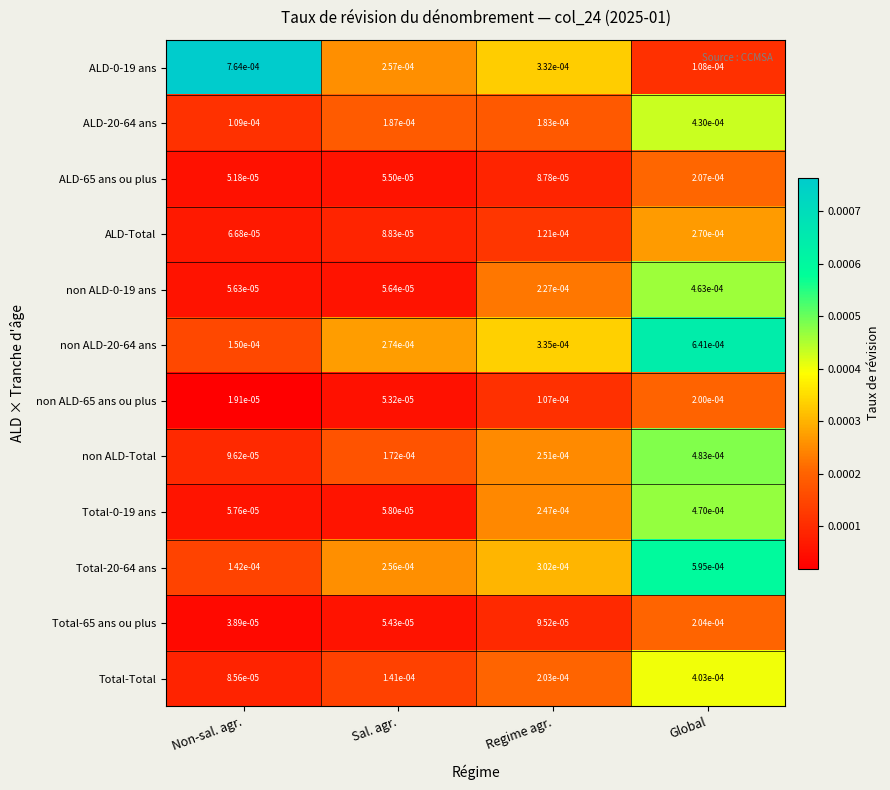

Which category has the lowest value across all series?

Non-sal. agr.